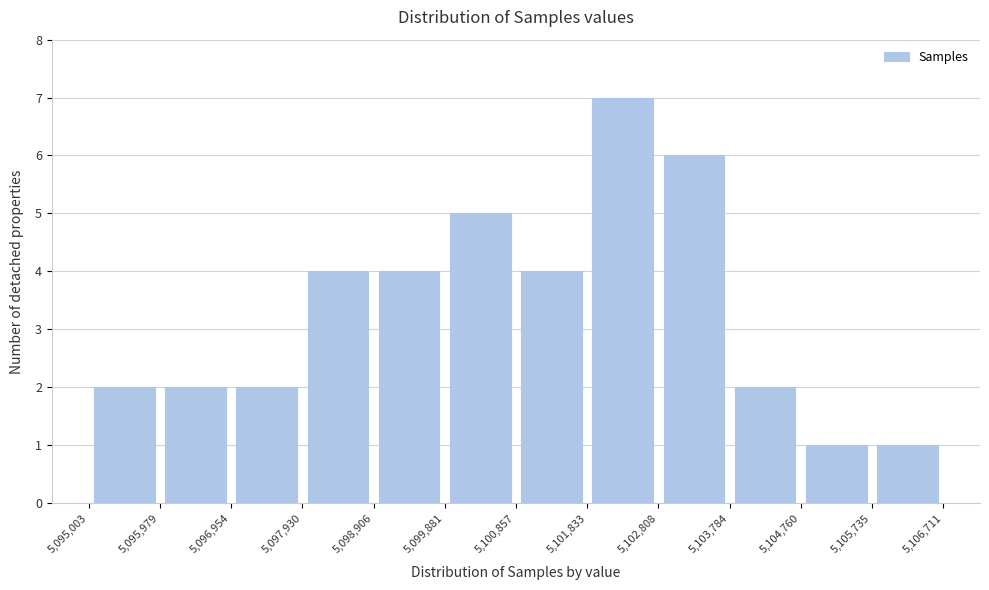

How tall is the bar that spans 5,097,930 to 5,098,906 on the x-axis? The values are not printed on the chart, so give them approximately, as read against the axis.

4